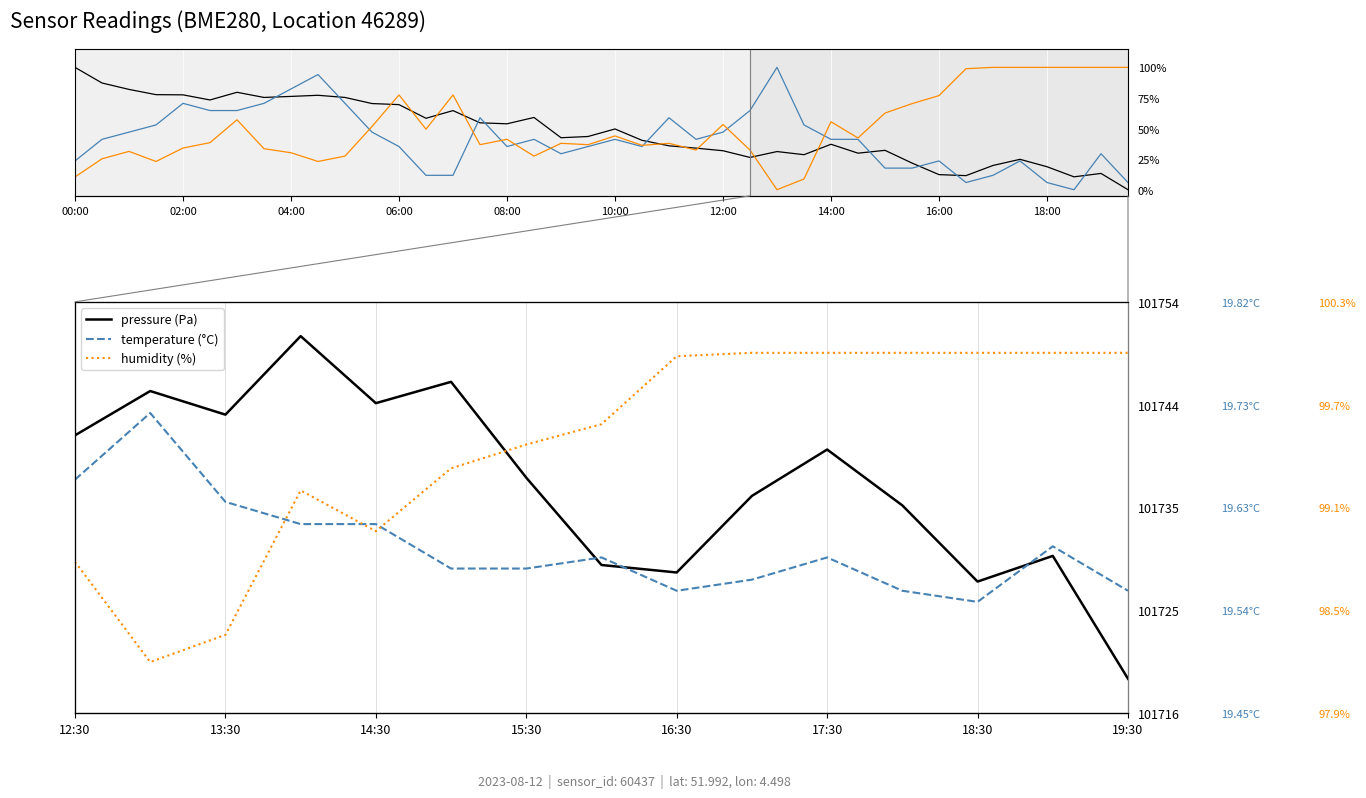

At how many categories does at least one series exceed 14?

40